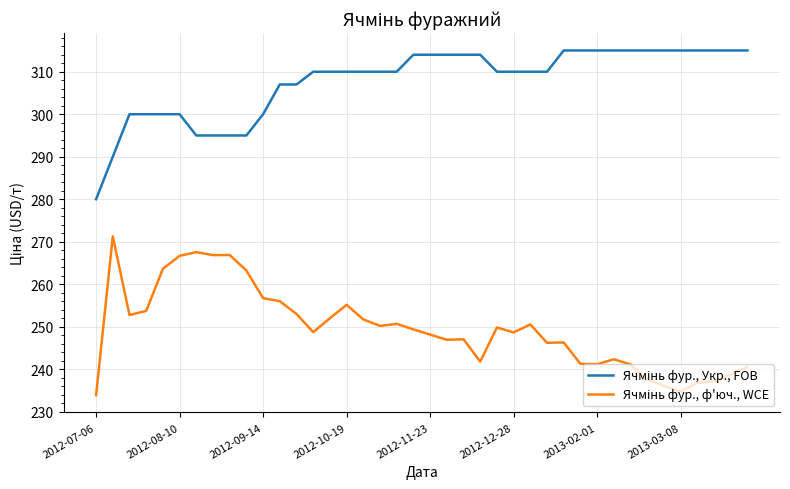

What is the smallest value displayed?

233.9